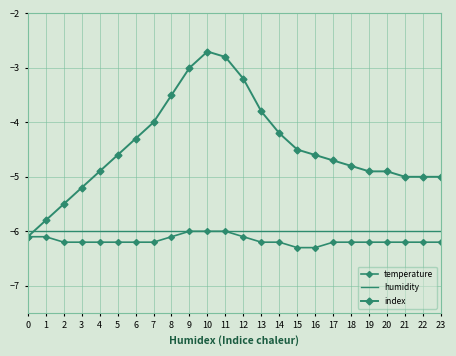

How many lines are shown in the chart?

3